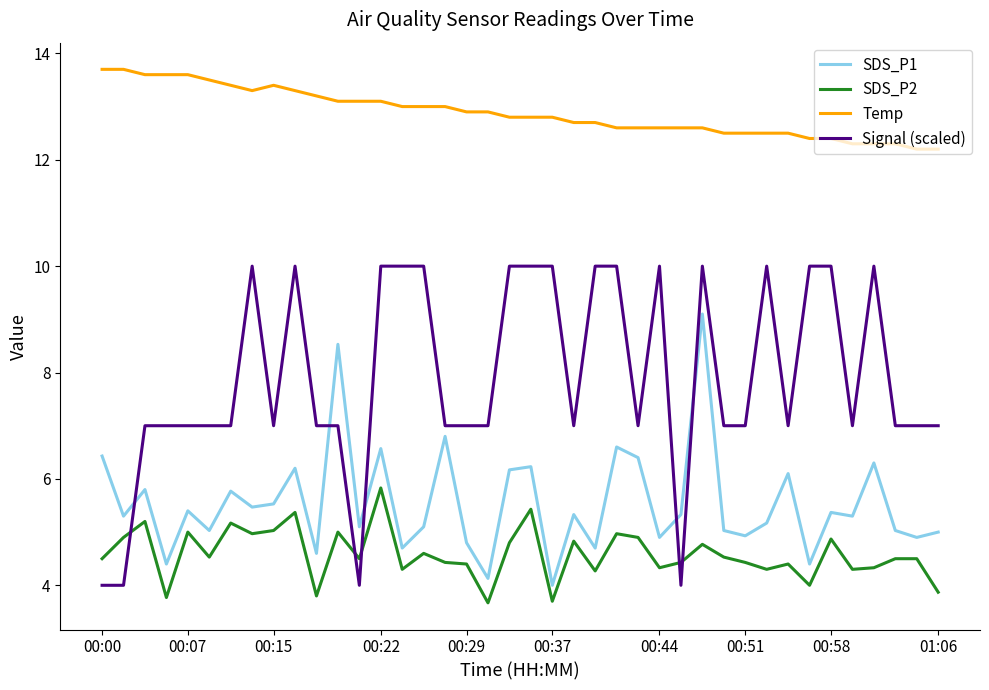

Which series has the largest total across all categories?

Temp